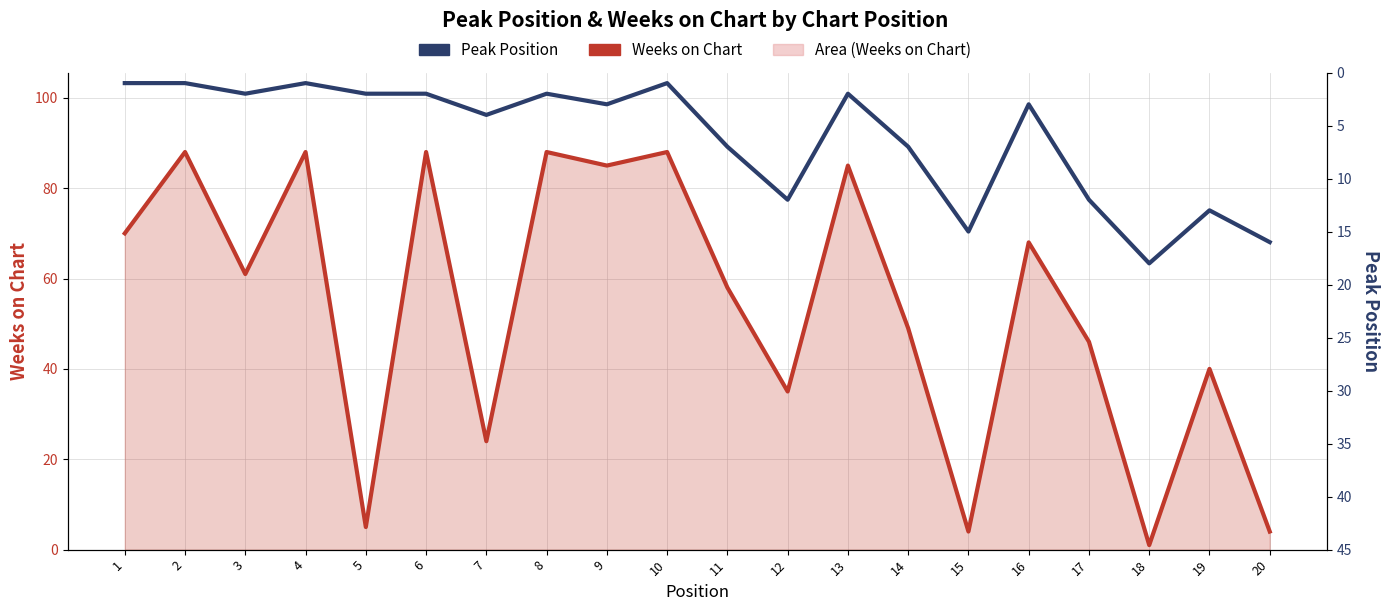

How many interior local peaks does the Peak Position series have?

6